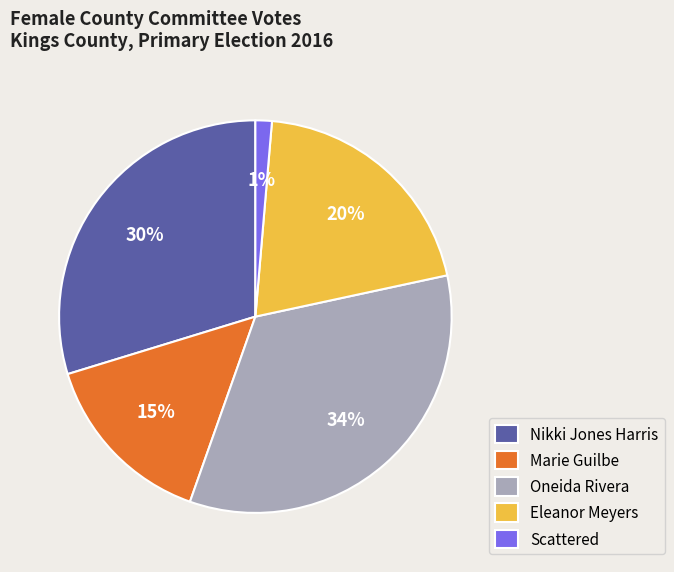

The Oneida Rivera slice represents 34% of the pie. True or false?

True